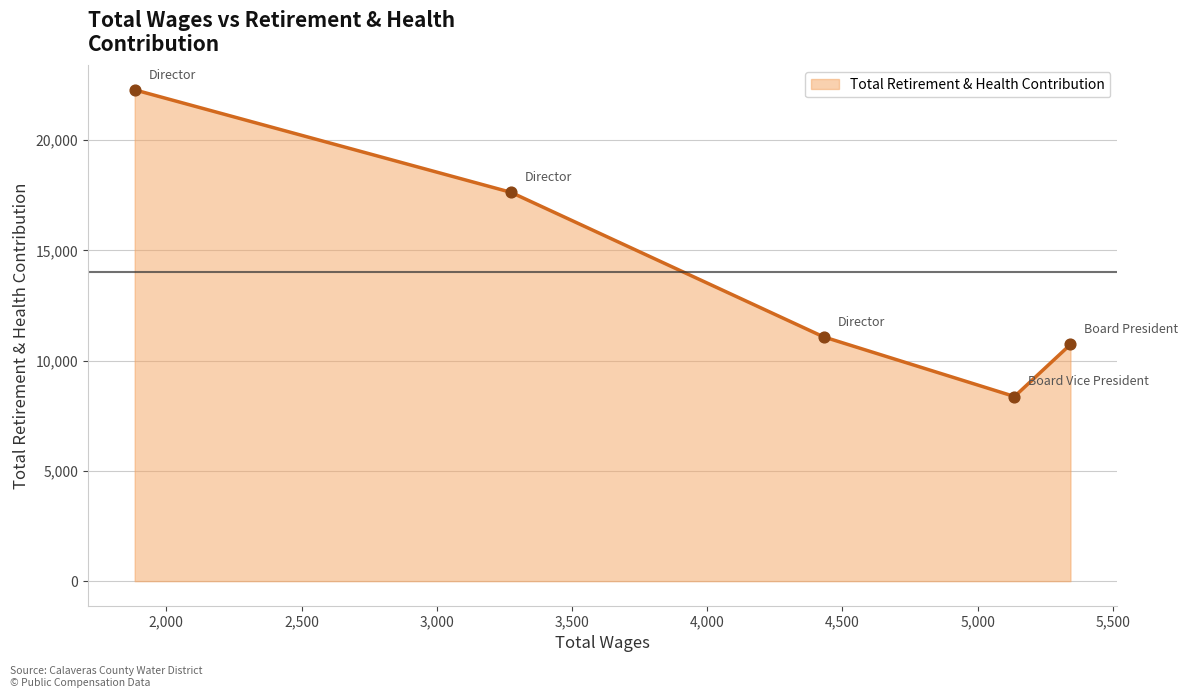

What is the maximum value shown in the chart?

22282